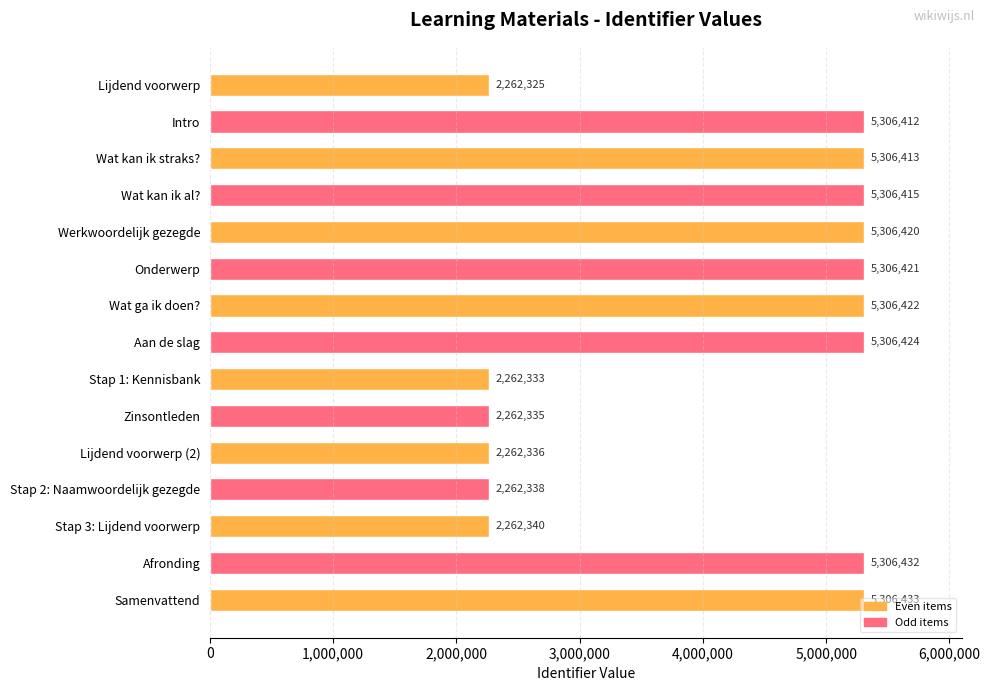

What is the greatest value displayed?

5306433